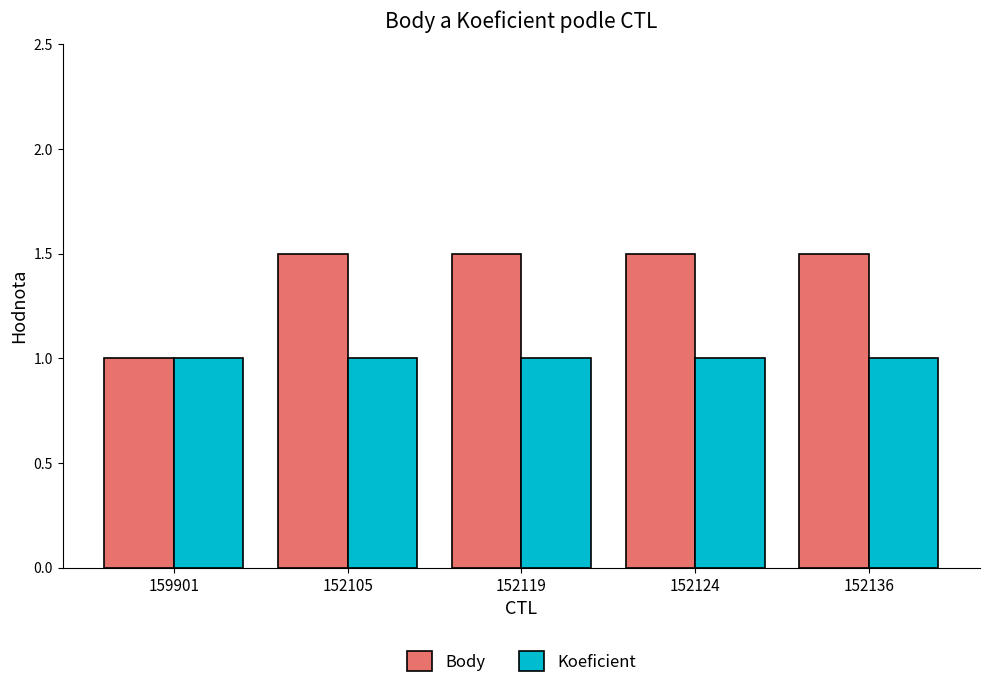

What position from the right is 152105?

4